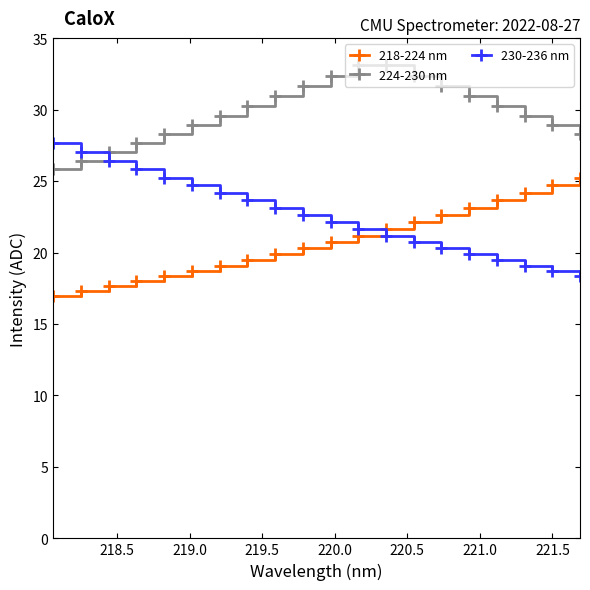

What is the value of the 230-236 nm point at the 10th from the left?

22.6